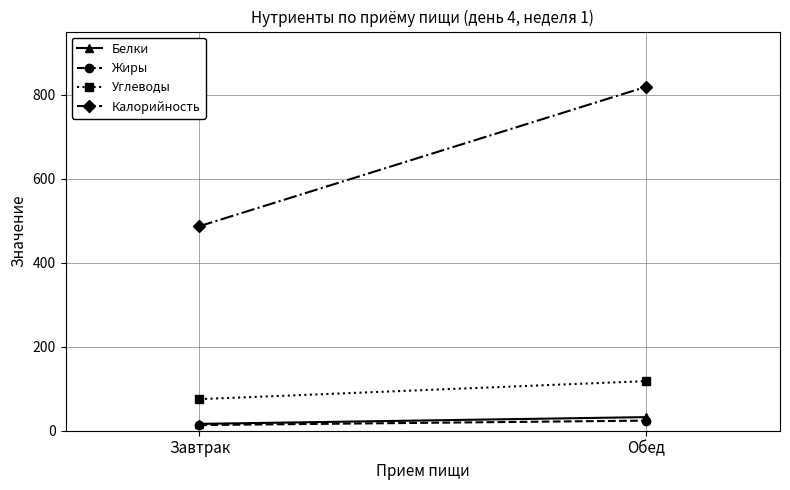

What is the difference between the highest and lowest values at Завтрак?

473.4